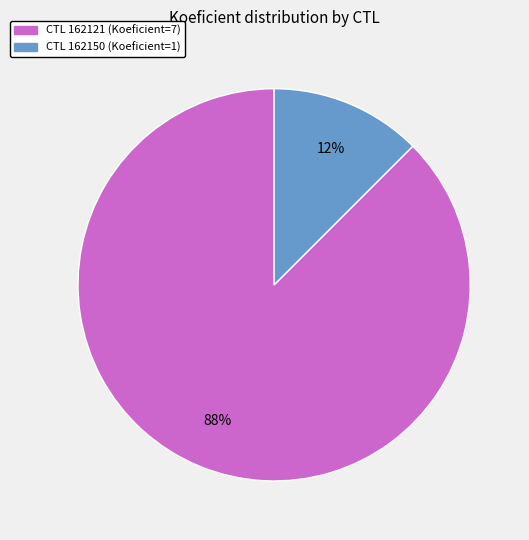

How many slices are in this pie chart?

2